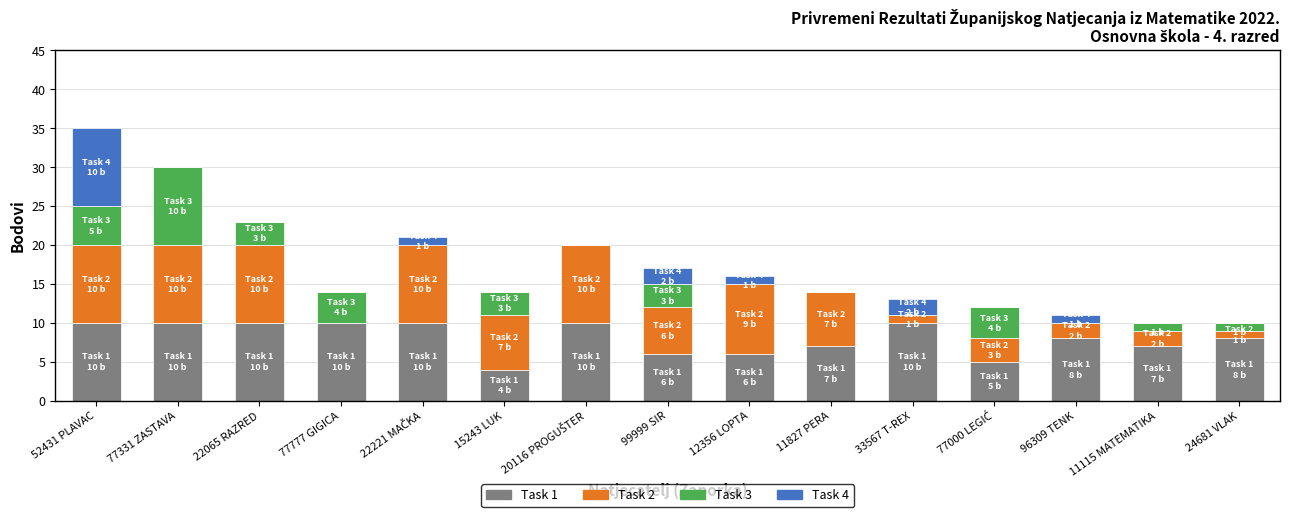

Count the number of data series in this chart.

4